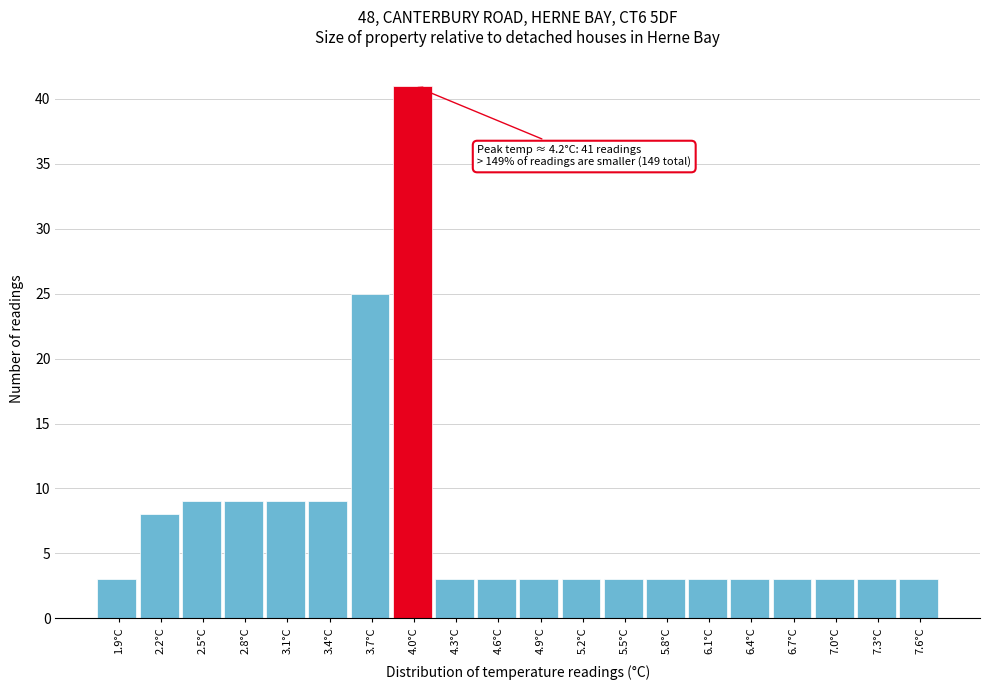

Reading left to right, transcribe all the data shown in this chart.

3	8	9	9	9	9	25	41	3	3	3	3	3	3	3	3	3	3	3	3